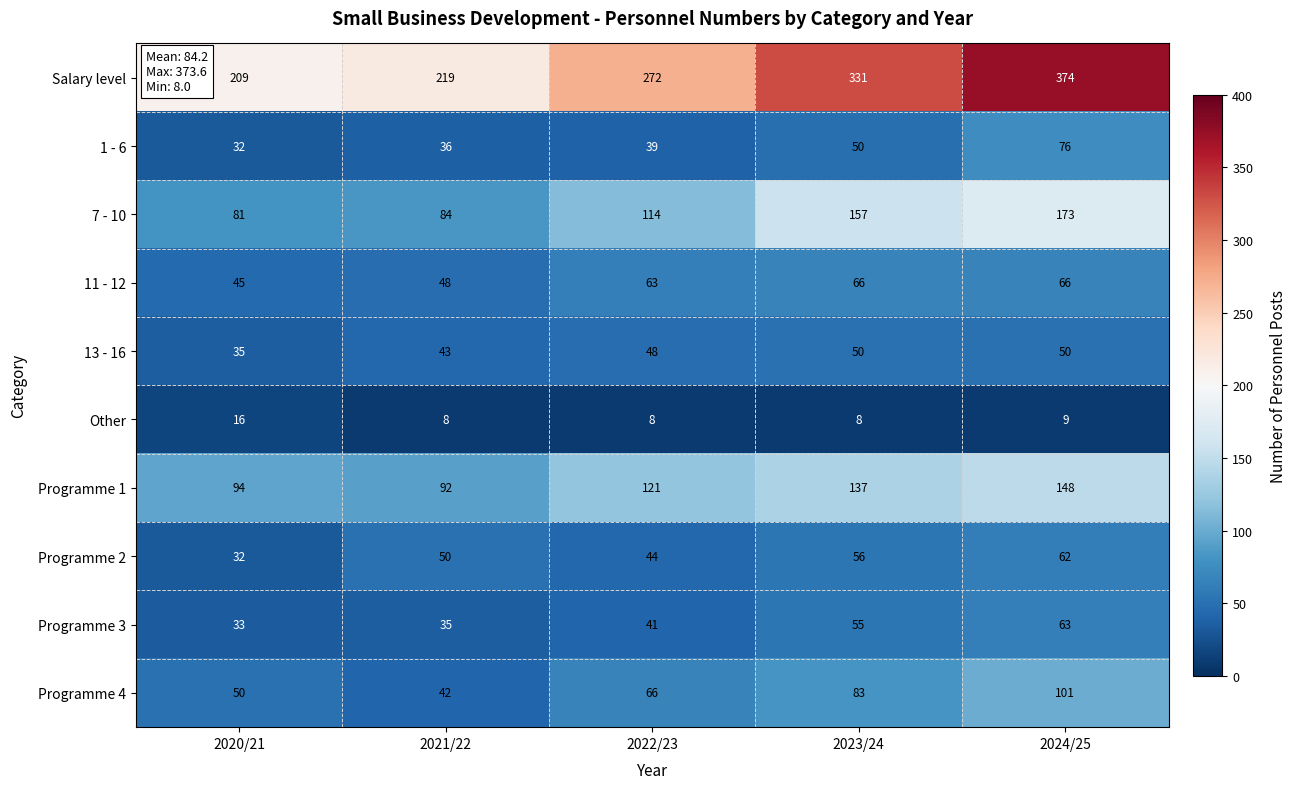

True or false: Programme 3 has a value of 58 at 2020/21.

False